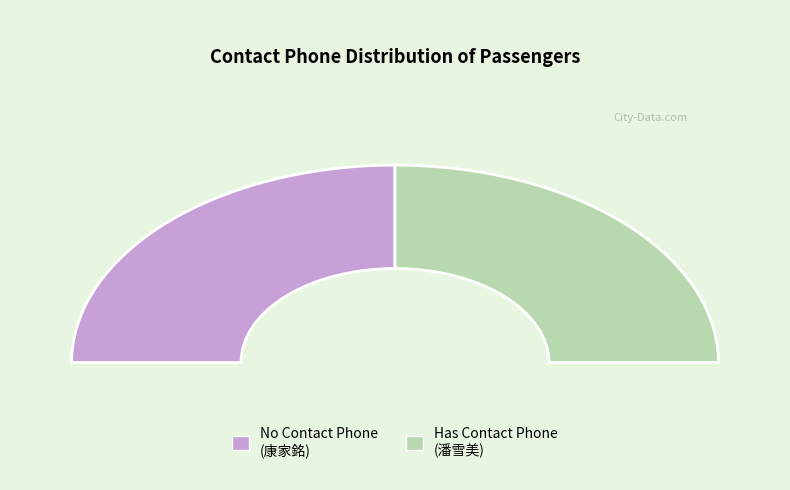

Does any single category account for the majority?

Yes